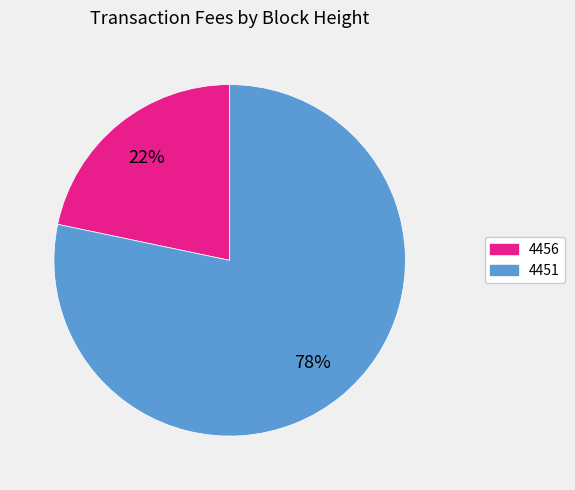

Between 4456 and 4451, which is larger?

4451